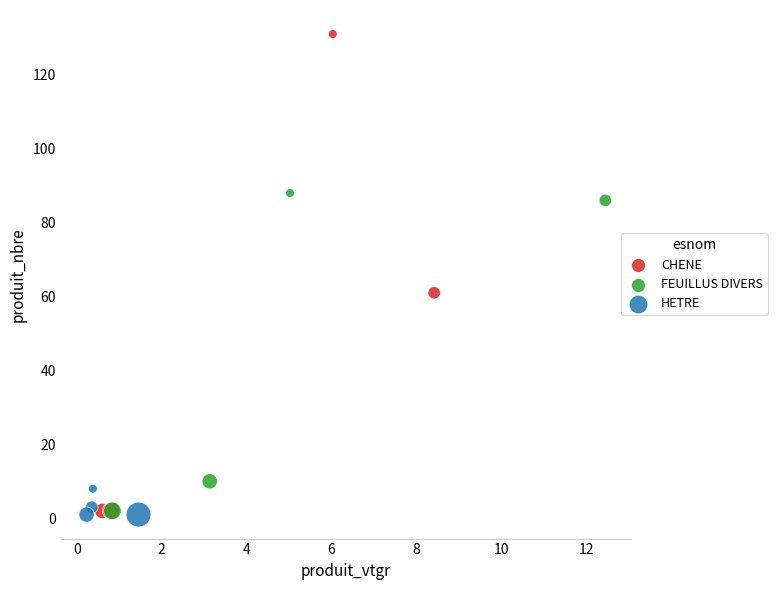

Which series has the largest Y range (max minus min)?

CHENE